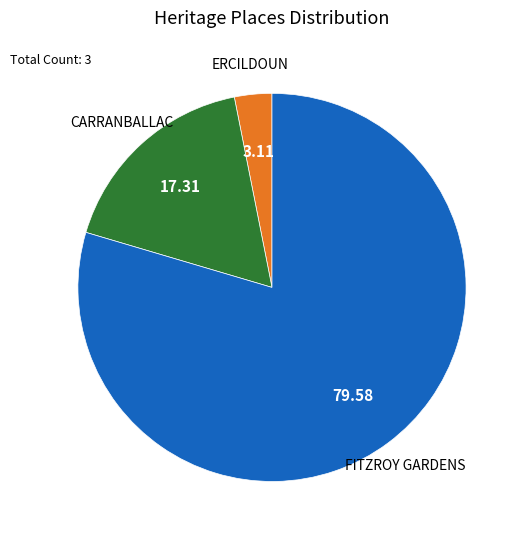

Does any single category account for the majority?

Yes